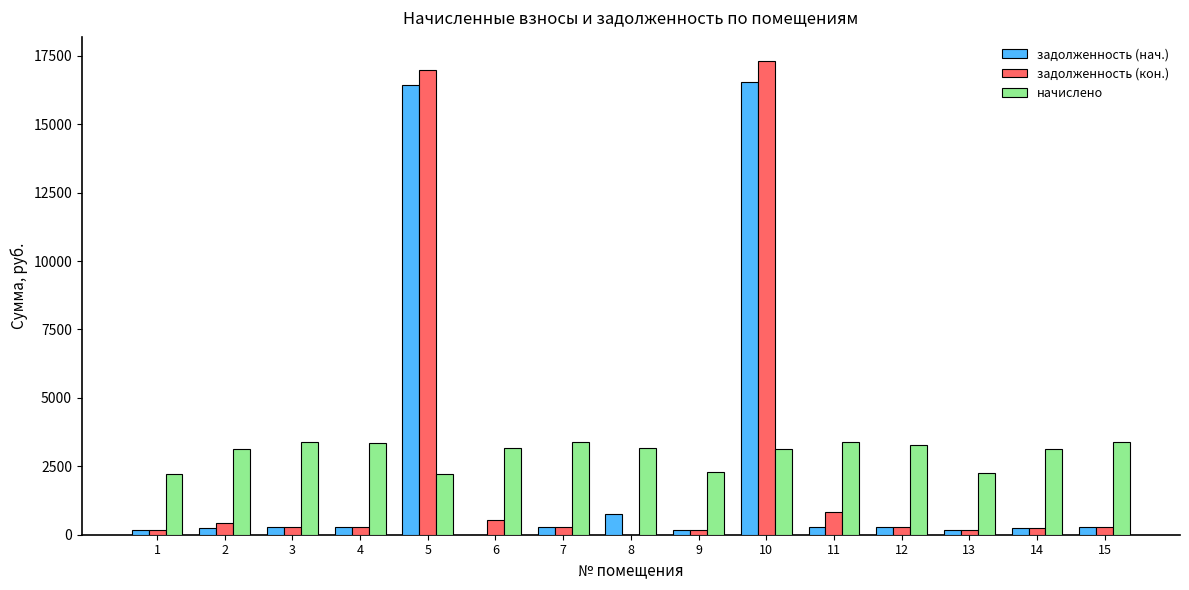

Is the value of начислено at 5 greater than the value of задолженность (кон.) at 1?

Yes